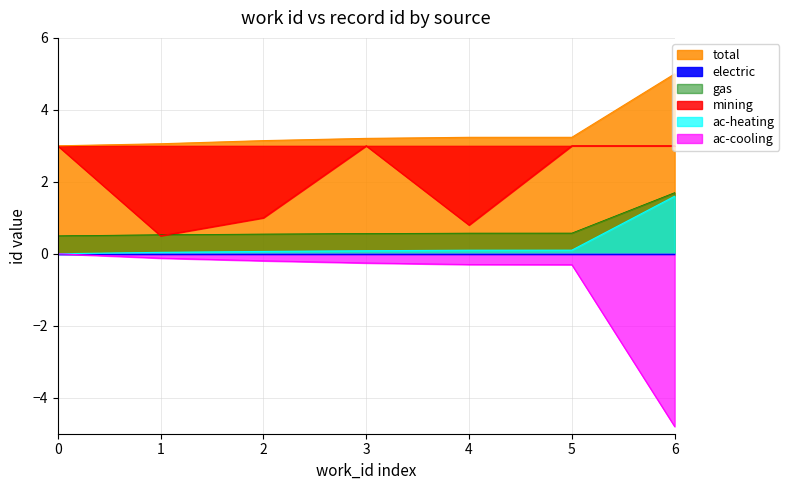

The total series shows 8.5 at 6. True or false?

False